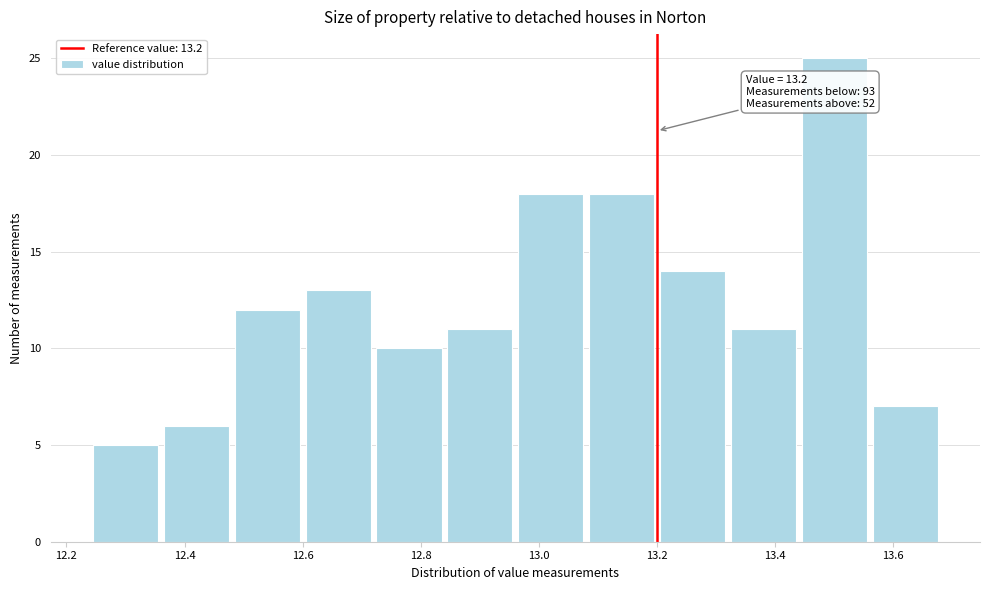

Which range on the x-axis has the tallest bar?

13.44 to 13.56